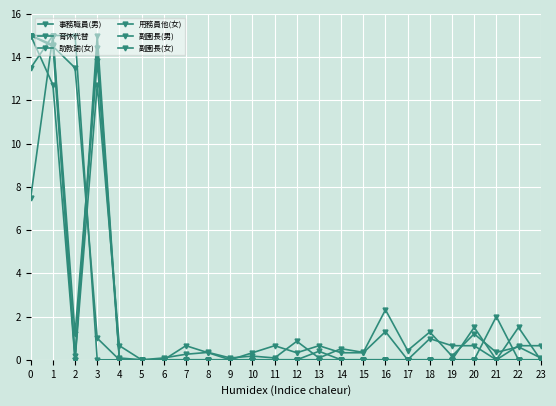

Count the number of data series in this chart.

6